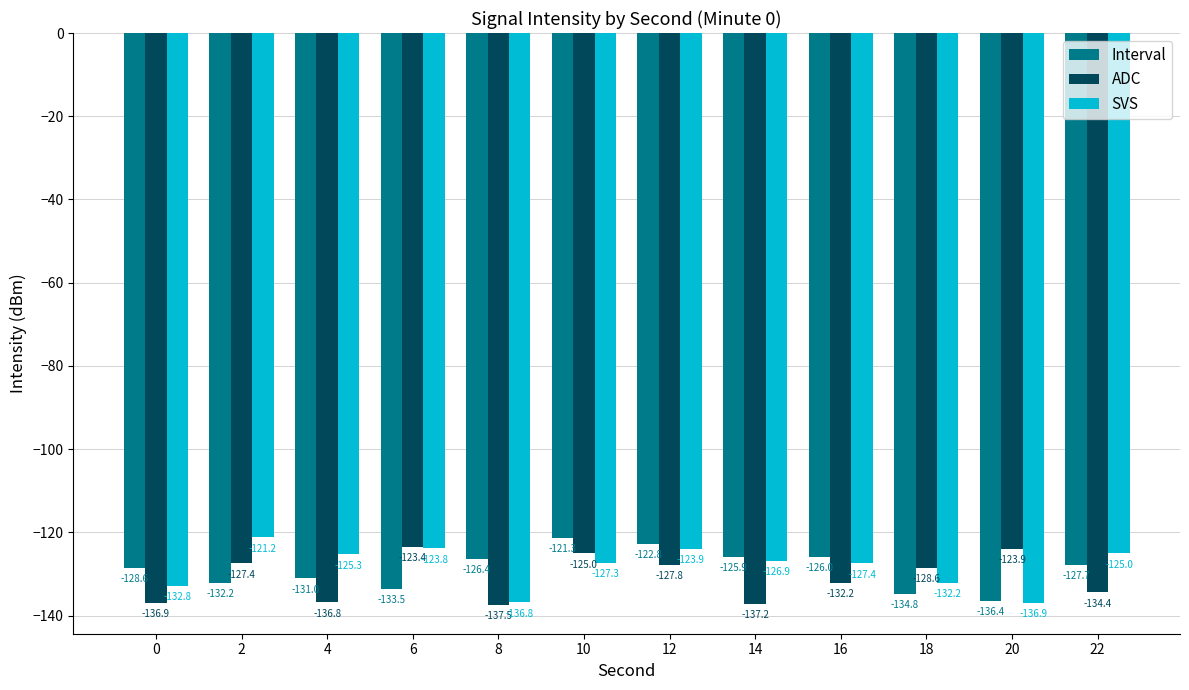

How many bars are there in total?

36